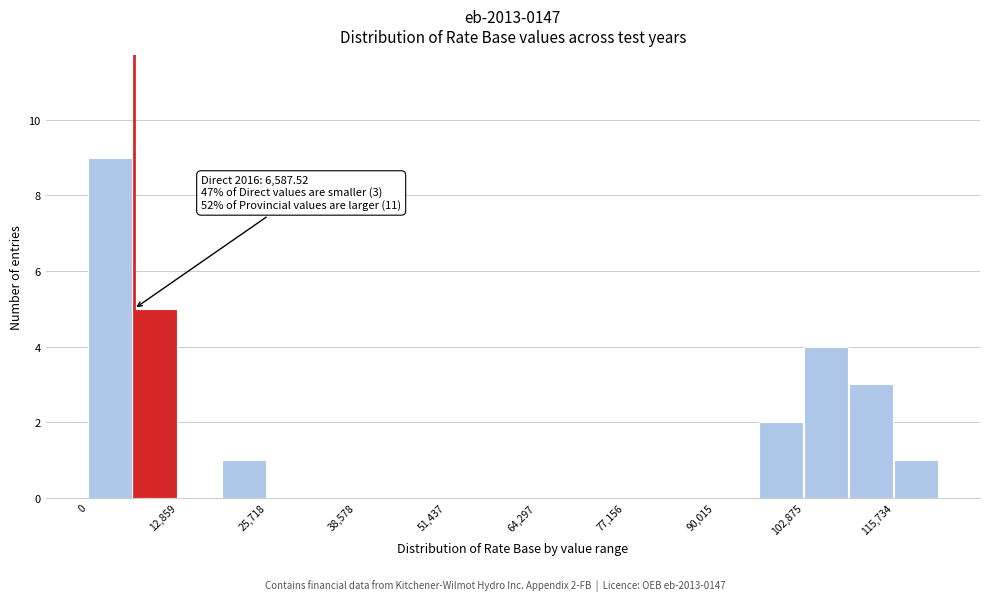

Around what value on the x-axis is the tallest bar? Give the approximate position of its centre, as read against the axis.

4000